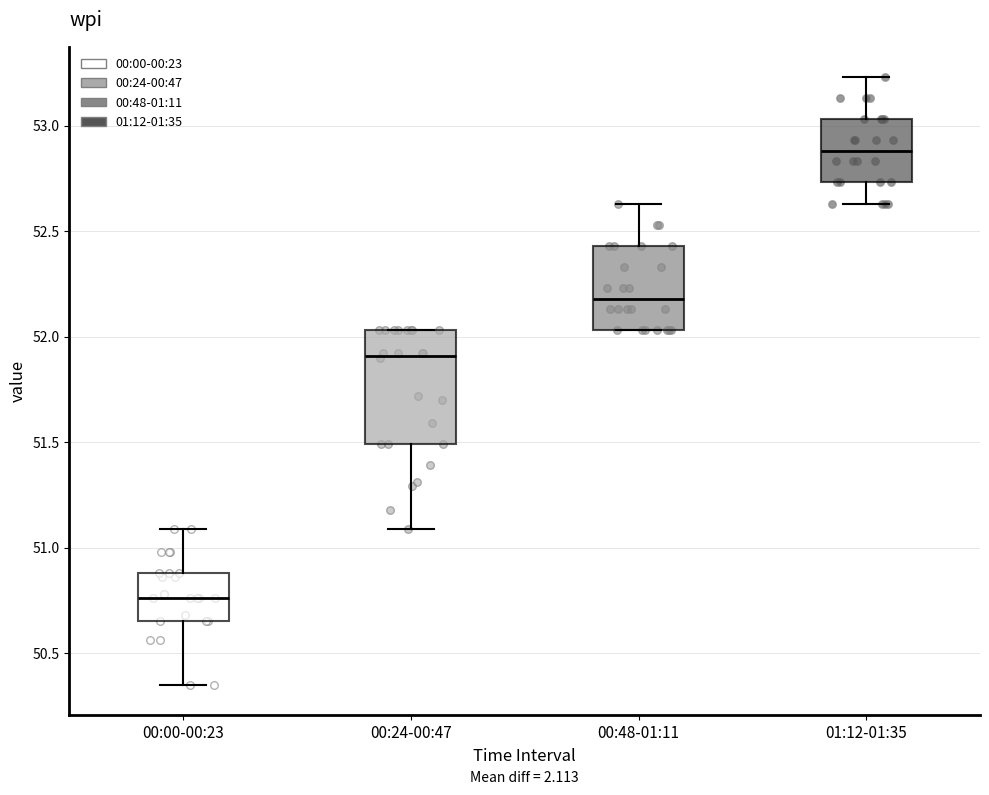

Where is the upper edge of the box for 00:24-00:47 on the y-axis? The values are not printed on the chart, so give them approximately, as read against the axis.

52.05